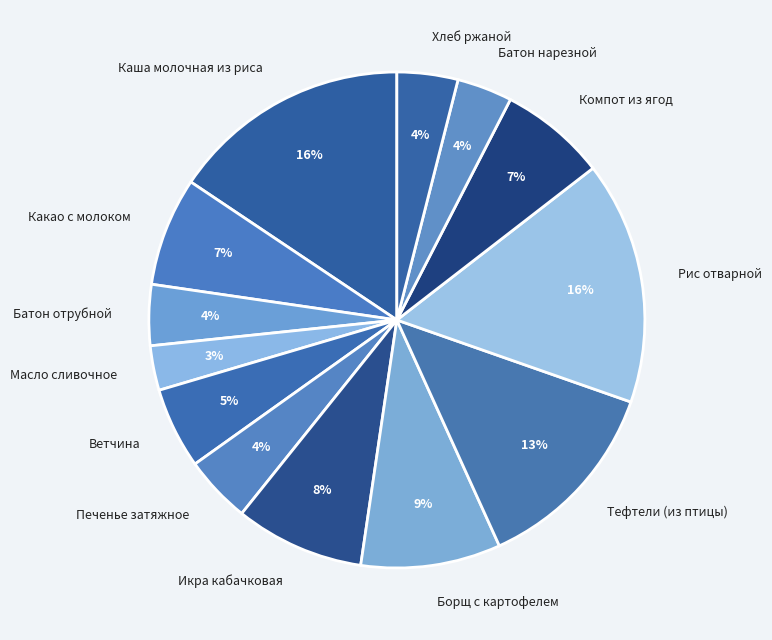

How many slices are in this pie chart?

13